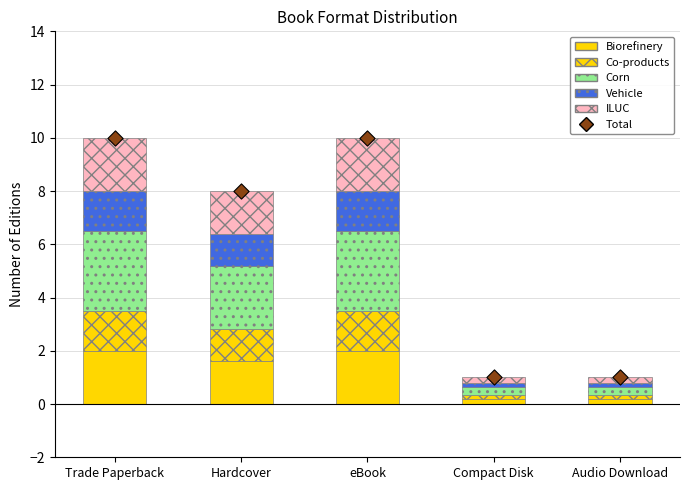

What are all the series names shown in the legend?

Biorefinery, Co-products, Corn, Vehicle, ILUC, Total